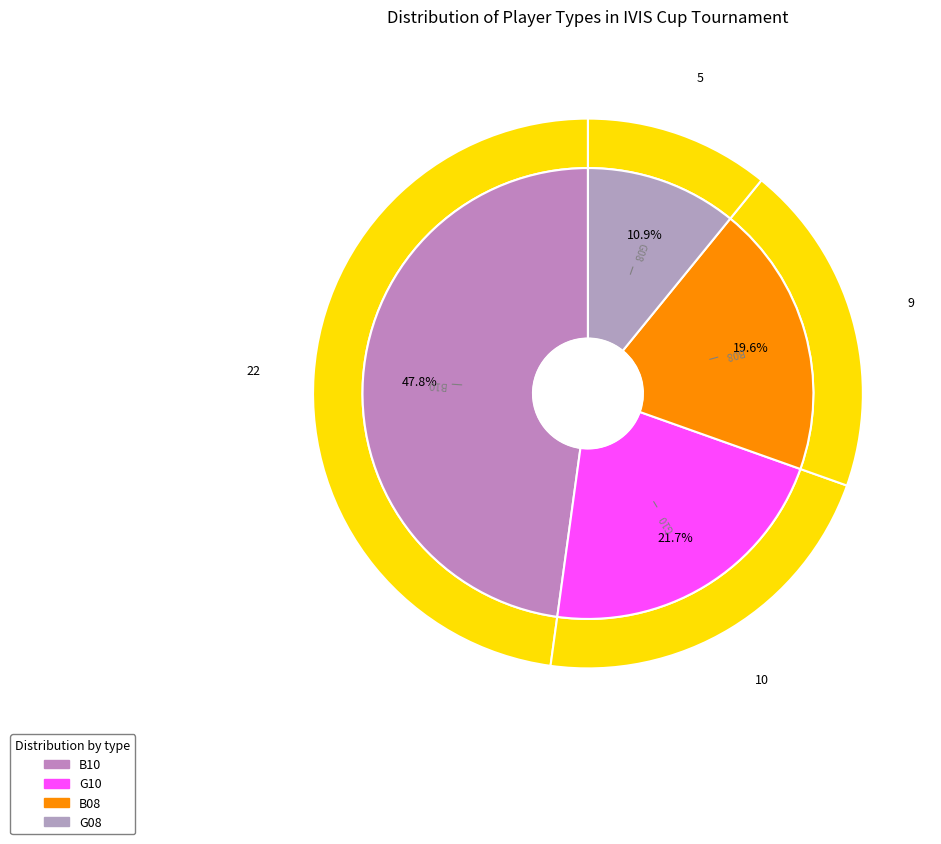

How many segments does this pie chart have?

4